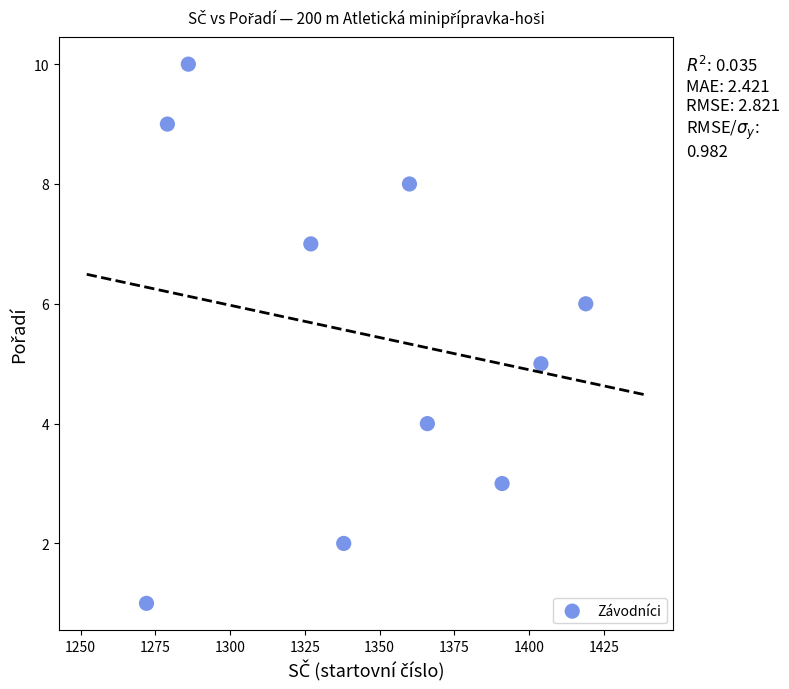

What is the range of Y values (max minus min)?

9